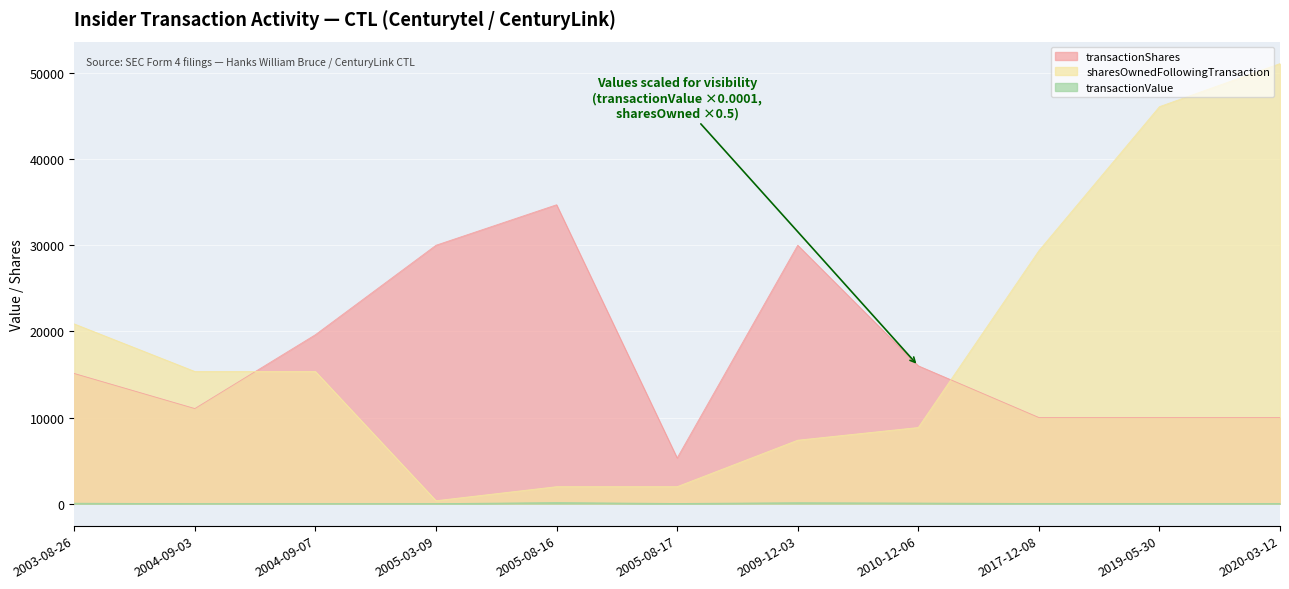

What is the lowest value of the transactionShares series?

5300.0